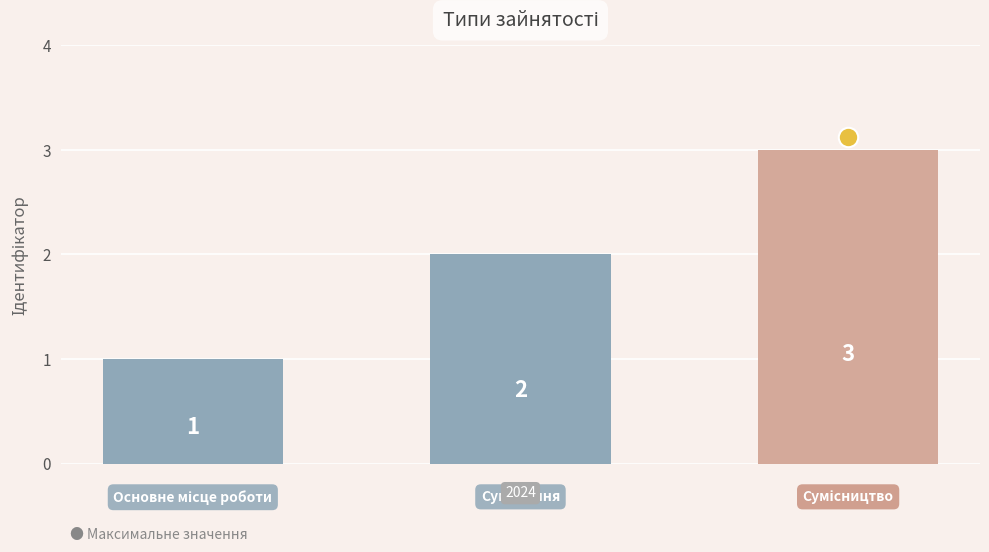

How many values are between 1 and 3?

3